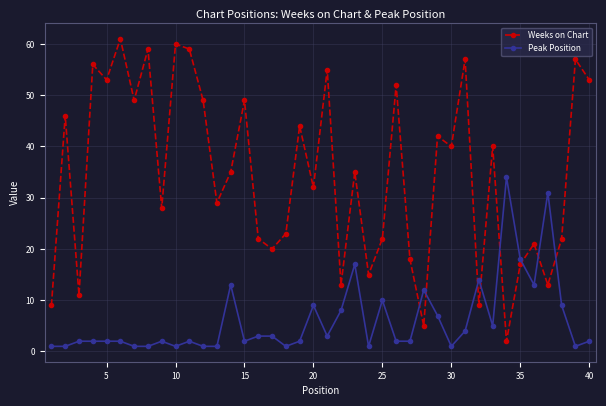

Count the number of categories in the chart.

40